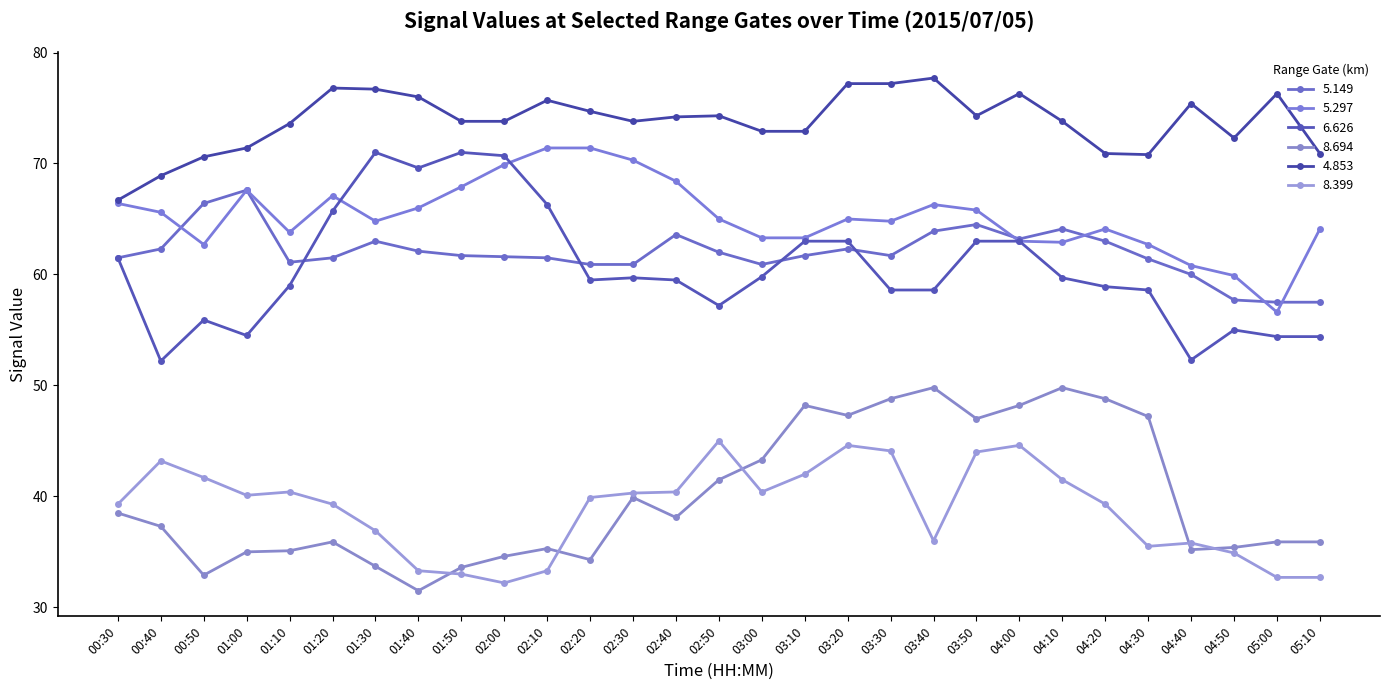

How many series are shown in this chart?

6